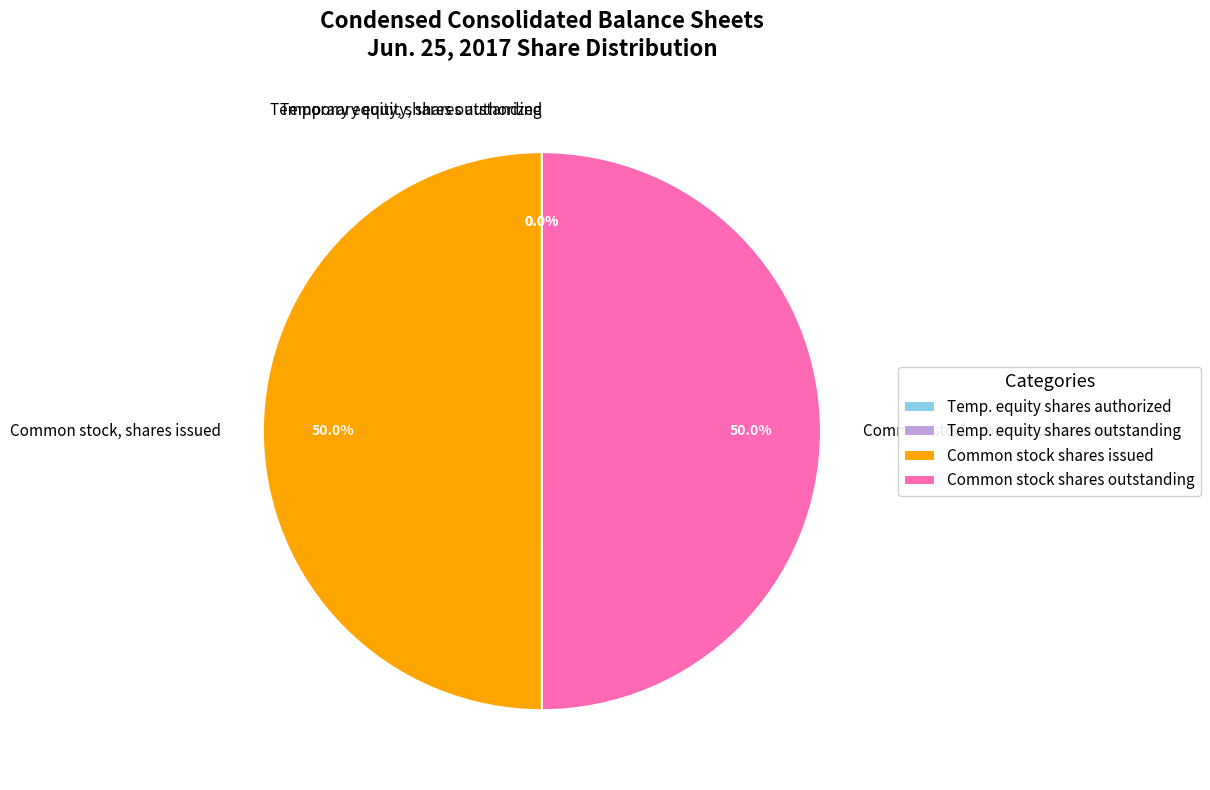

Between Common stock, shares issued and Common stock, shares outstanding, which is larger?

Common stock, shares issued